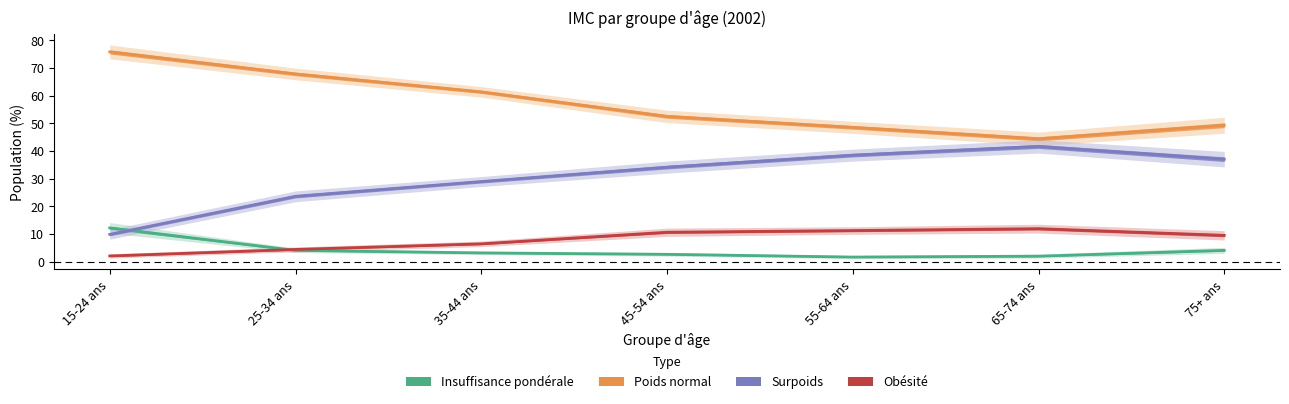

What is the label of the 7th point from the left?

75+ ans